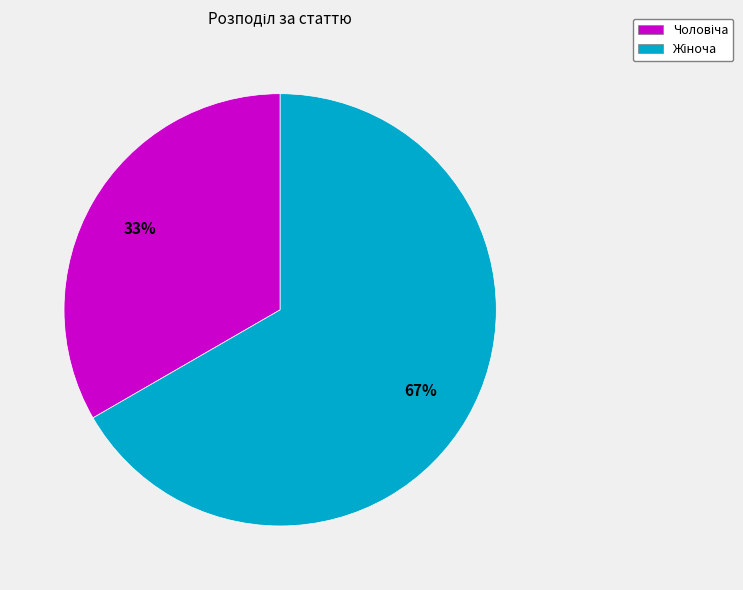

Count the number of slices in the pie.

2